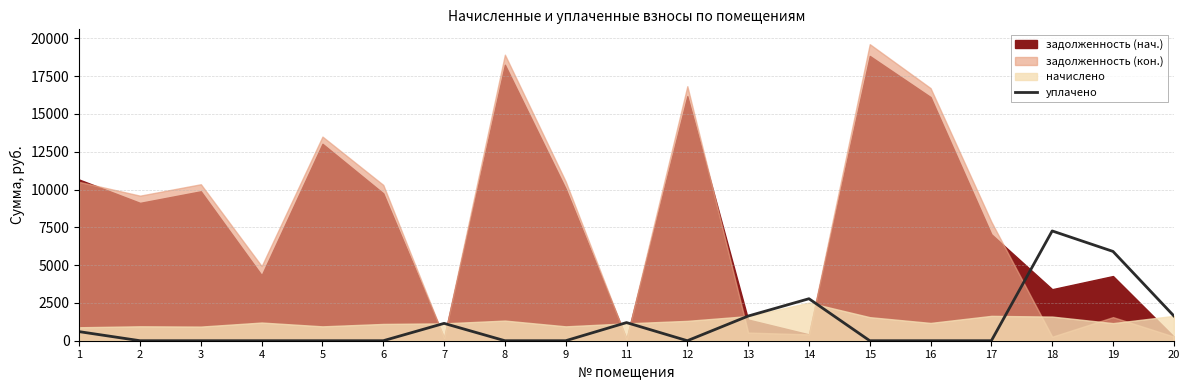

The value of уплачено at 4 is -2598.4. True or false?

False